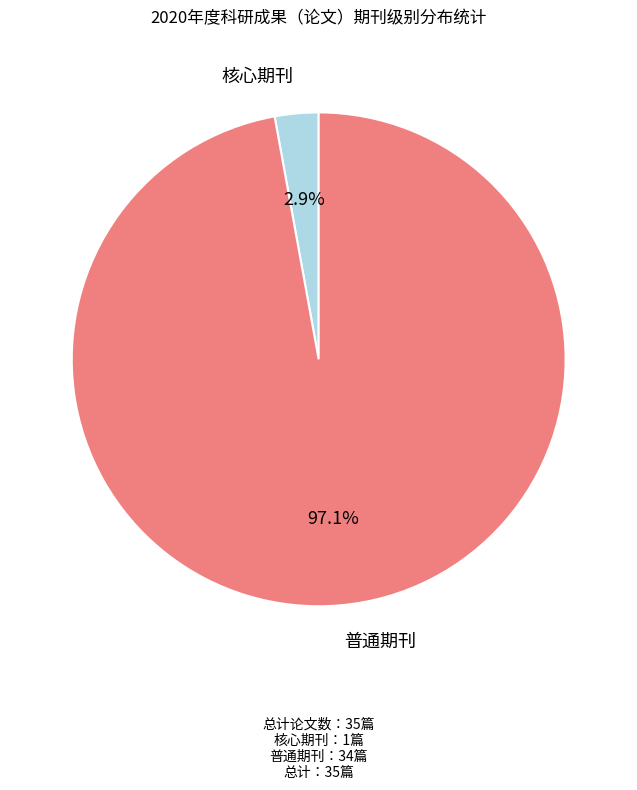

Is there any slice that represents more than half of the pie?

Yes